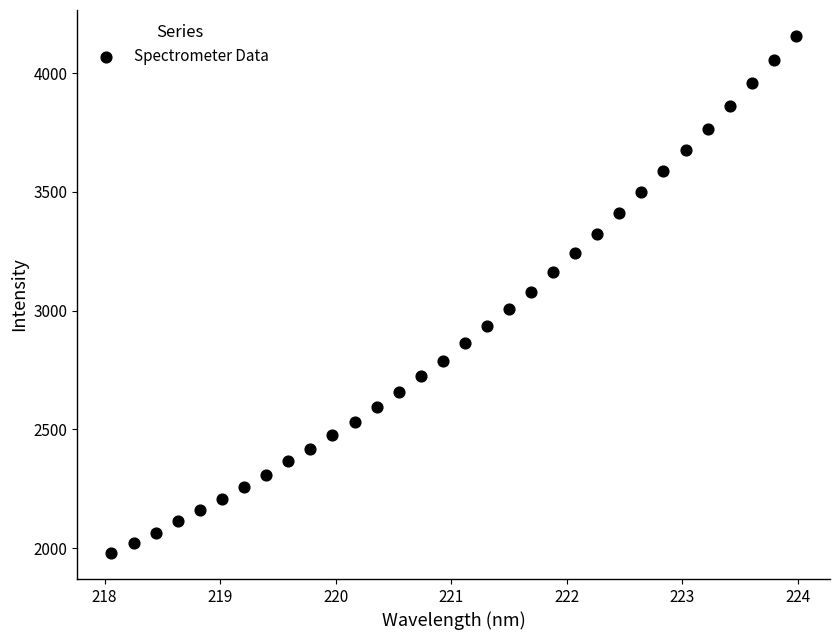

What is the range of X values (max minus min)?

5.9